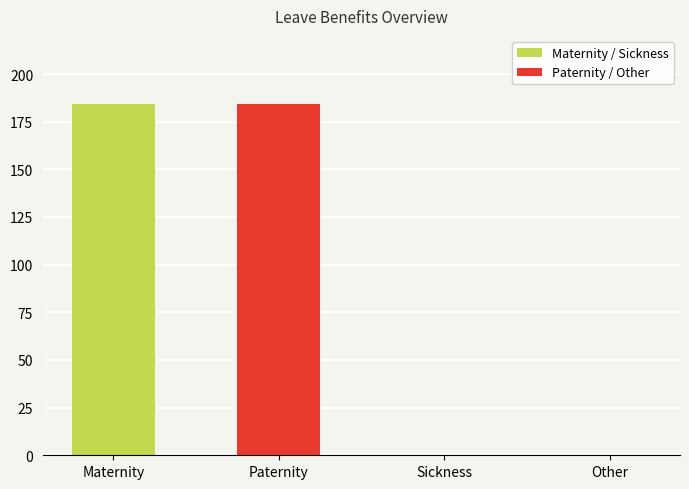

The chart shows a value of 184.0 at Paternity. True or false?

True